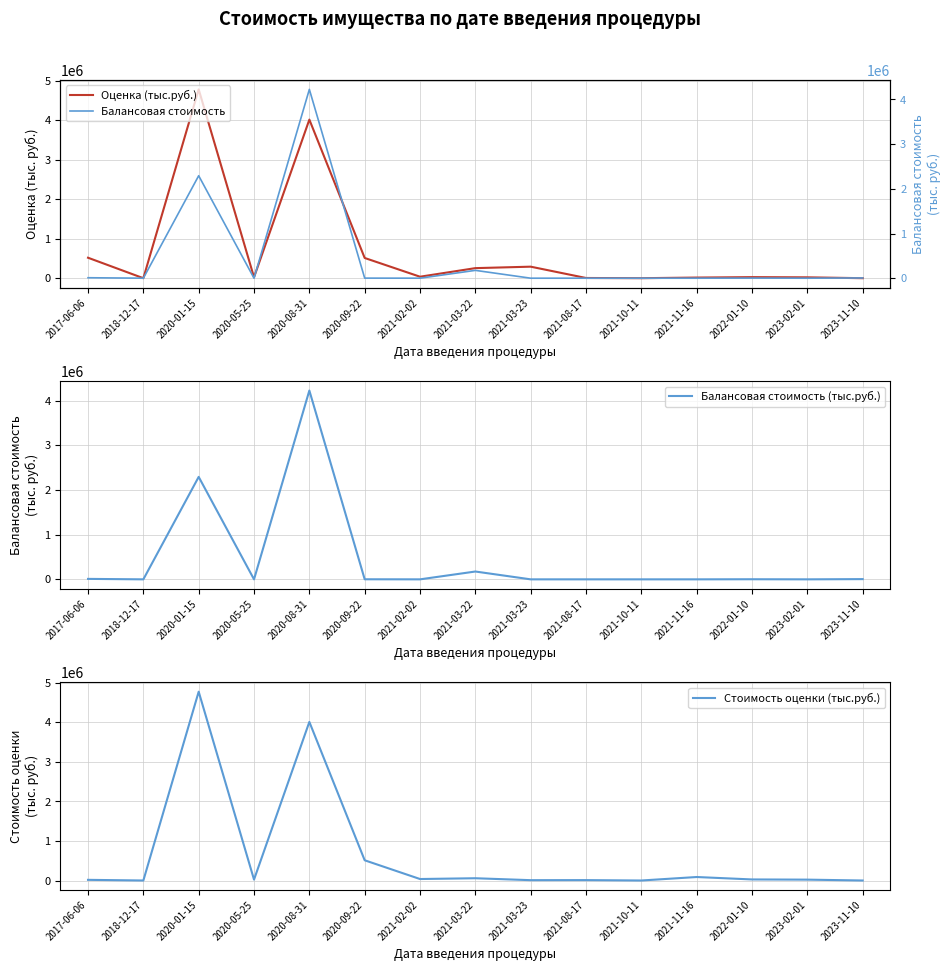

At which category does Балансовая стоимость reach its first local valley?

2018-12-17